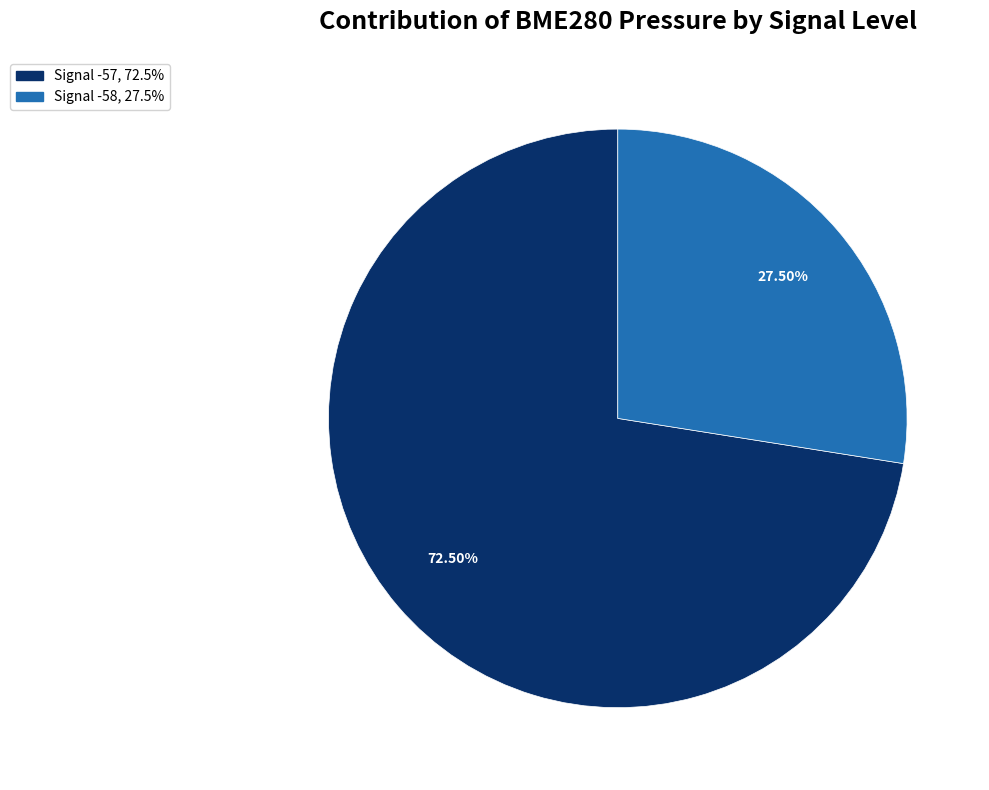

How many segments does this pie chart have?

2